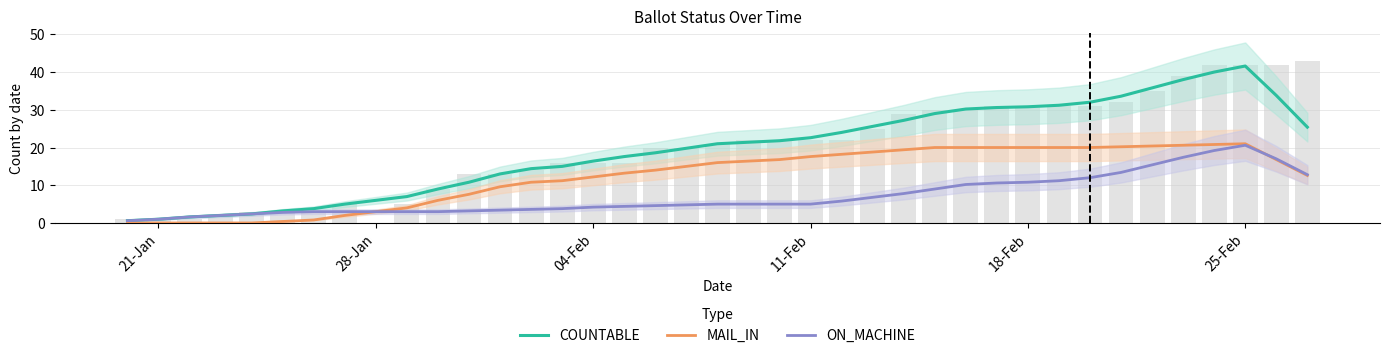

Is it true that COUNTABLE equals 28.8 at 19?

False